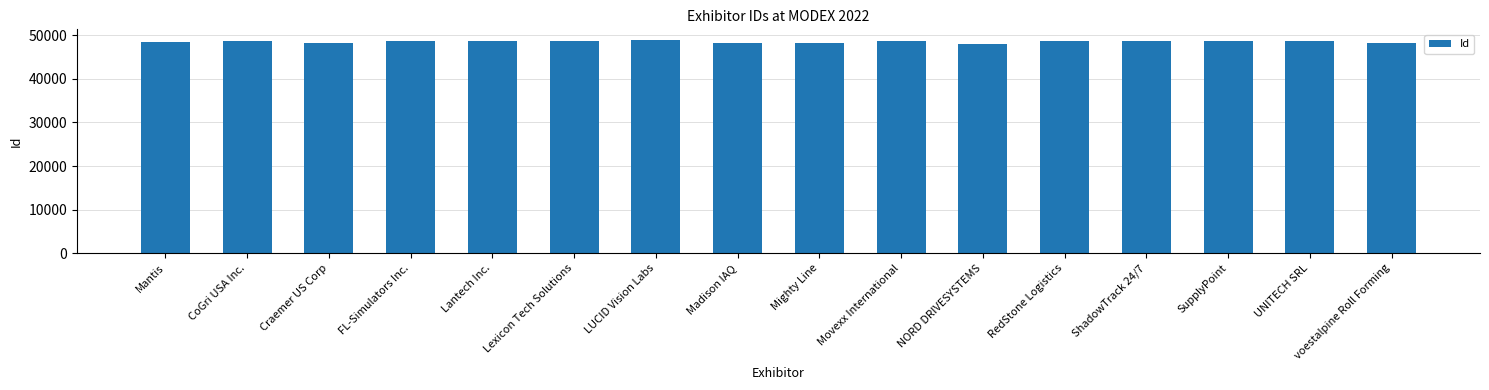

What is the value of the 8th bar from the left?

48270